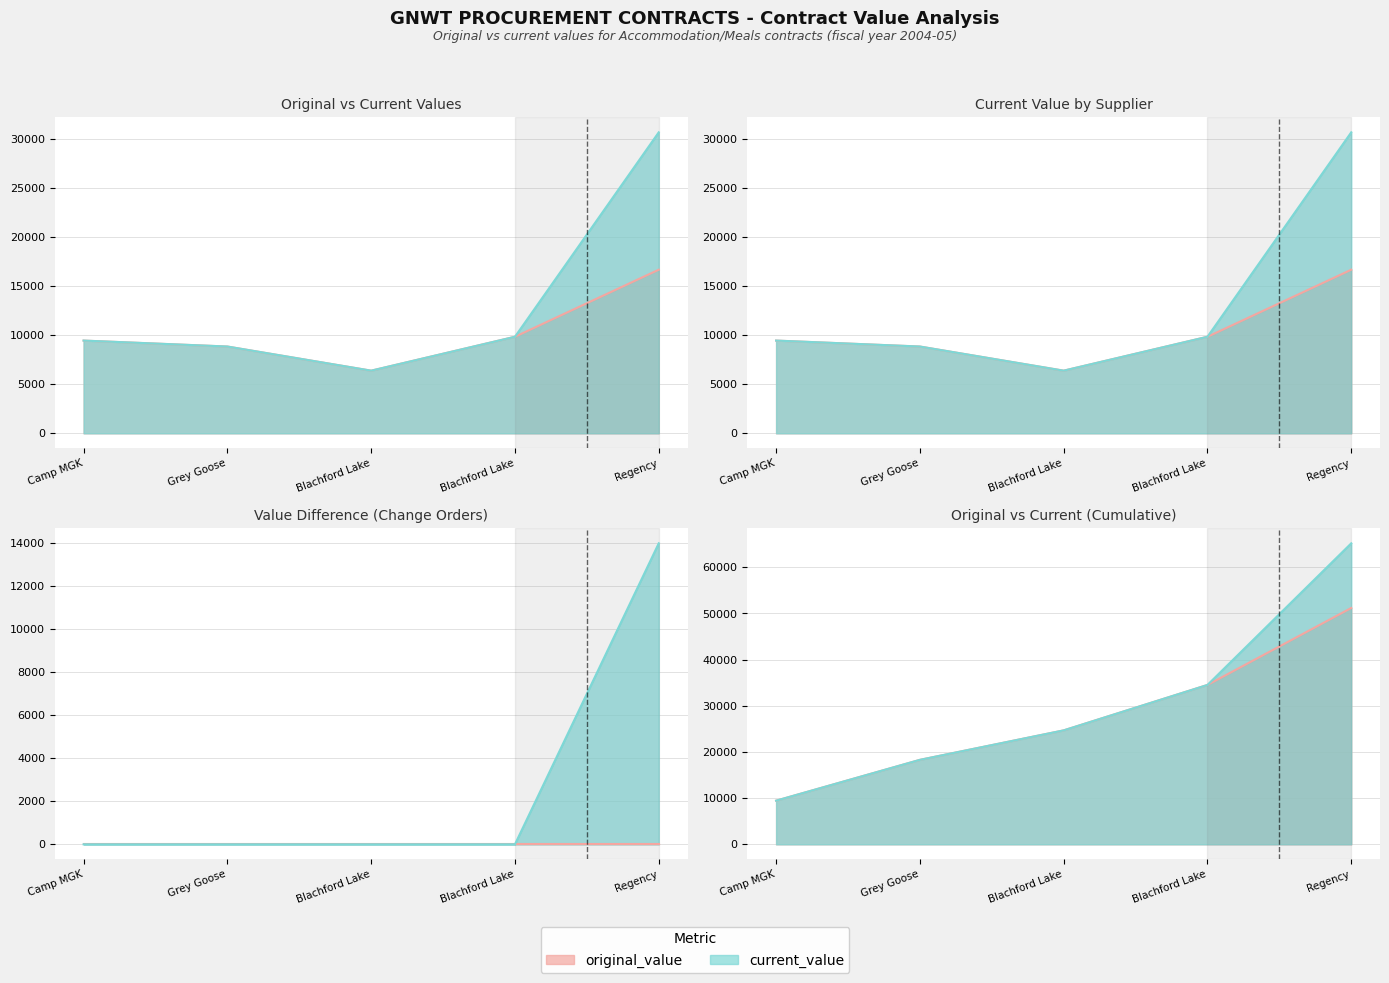

The value of change_order_count at Blachford Lake is 0.0. True or false?

True